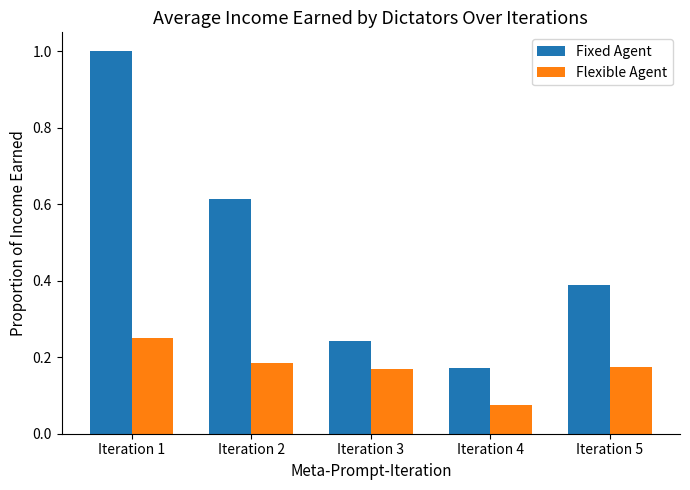

Which series has the largest range (max minus min)?

Fixed Agent